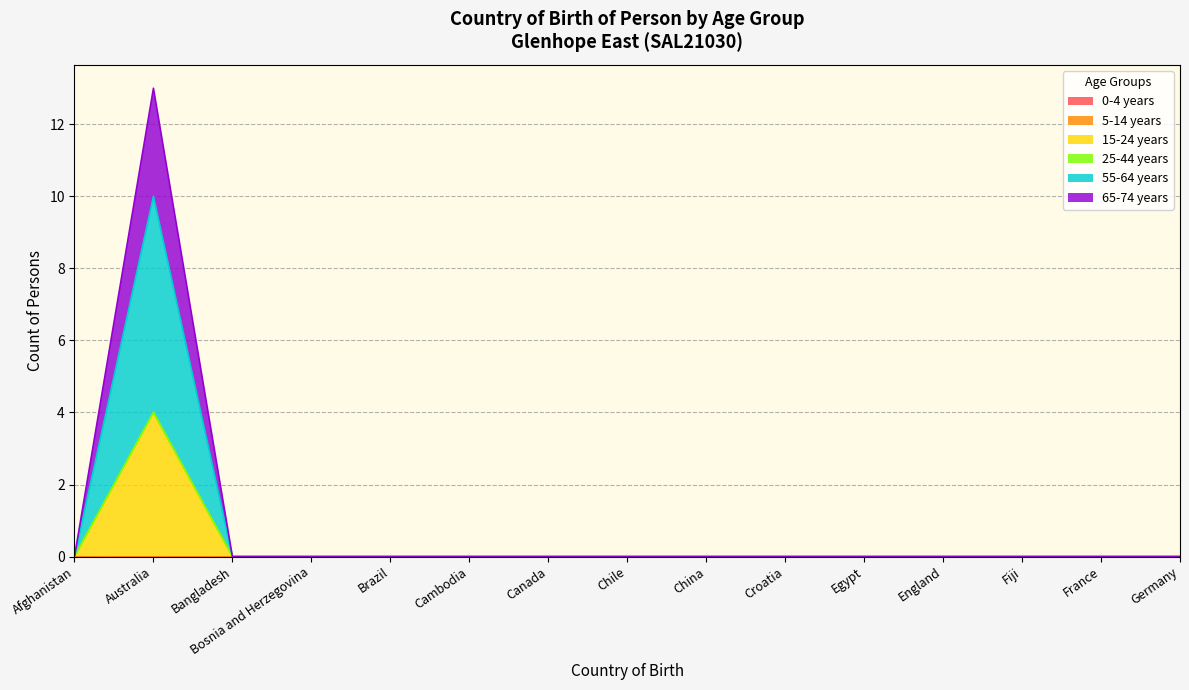

List the series in order of their peak value, highest first.

55-64 years, 15-24 years, 65-74 years